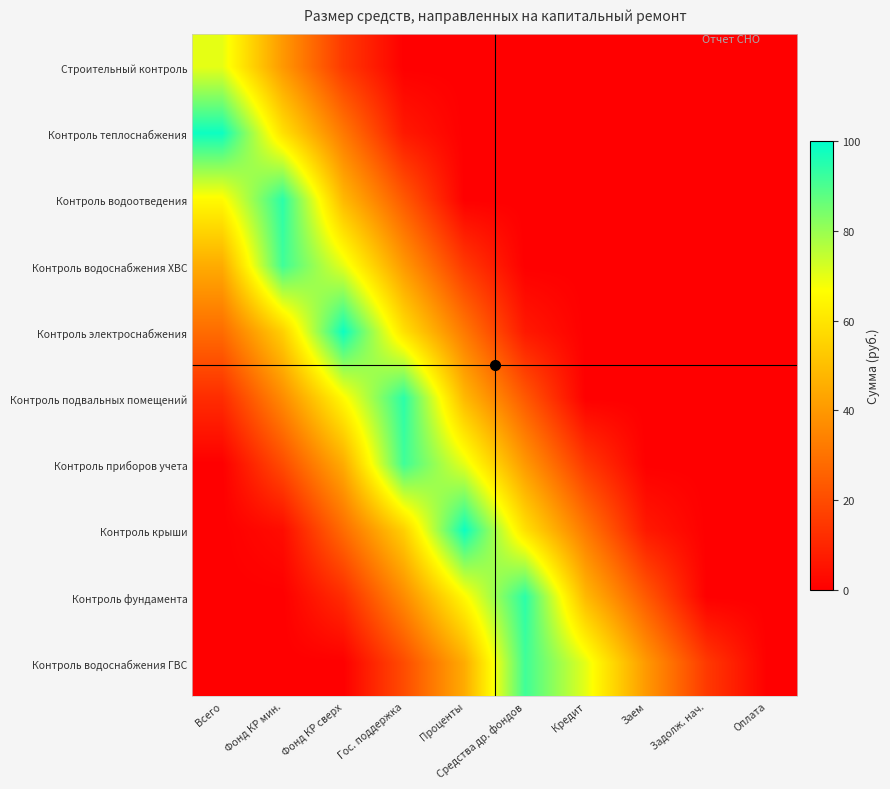

At which category is the sum across all series the highest?

Гос. поддержка